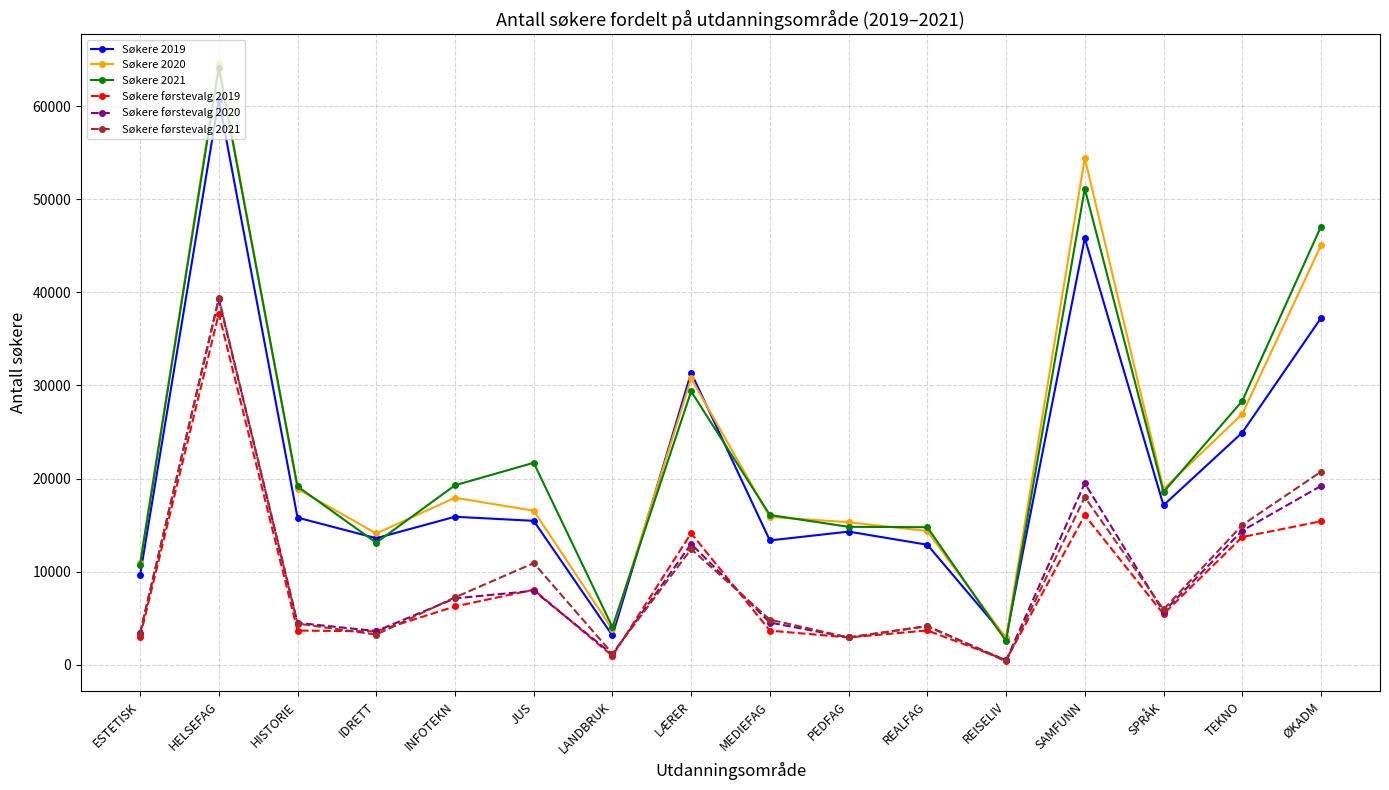

Which series has the largest range (max minus min)?

Søkere 2020